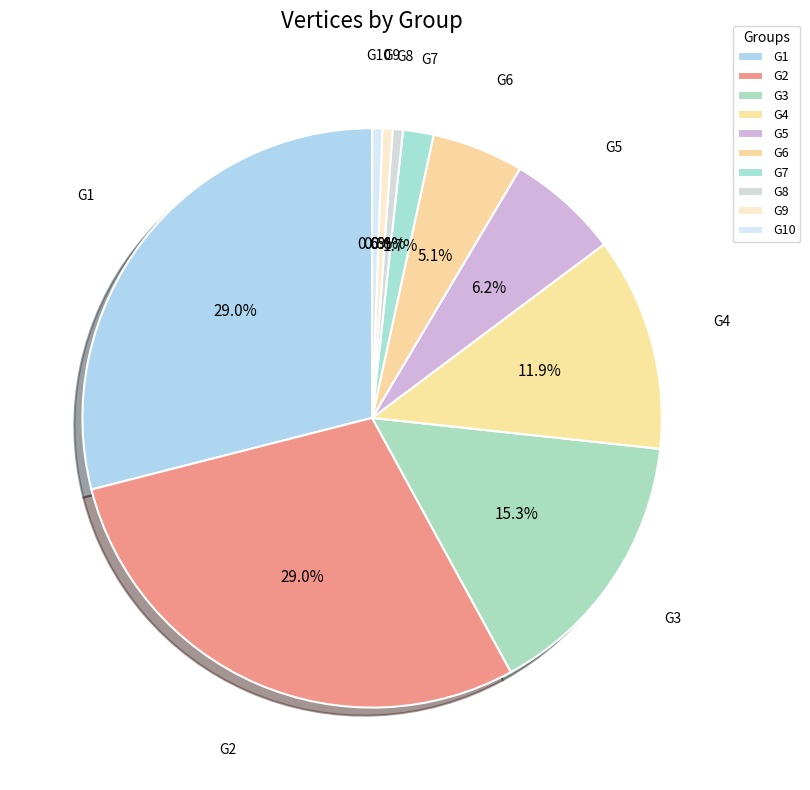

Does any single category account for the majority?

No